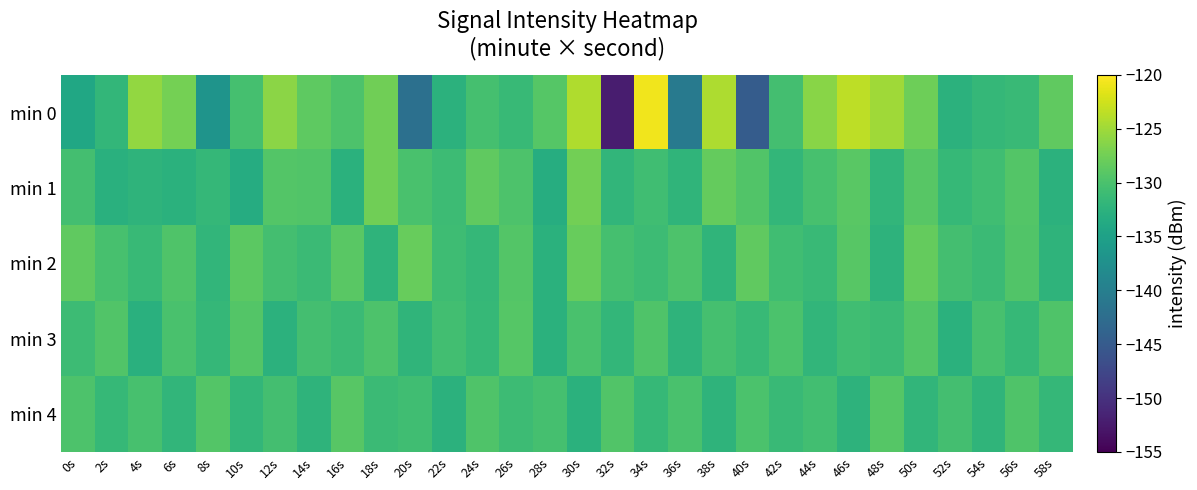

Which series has the widest spread of values?

min 0